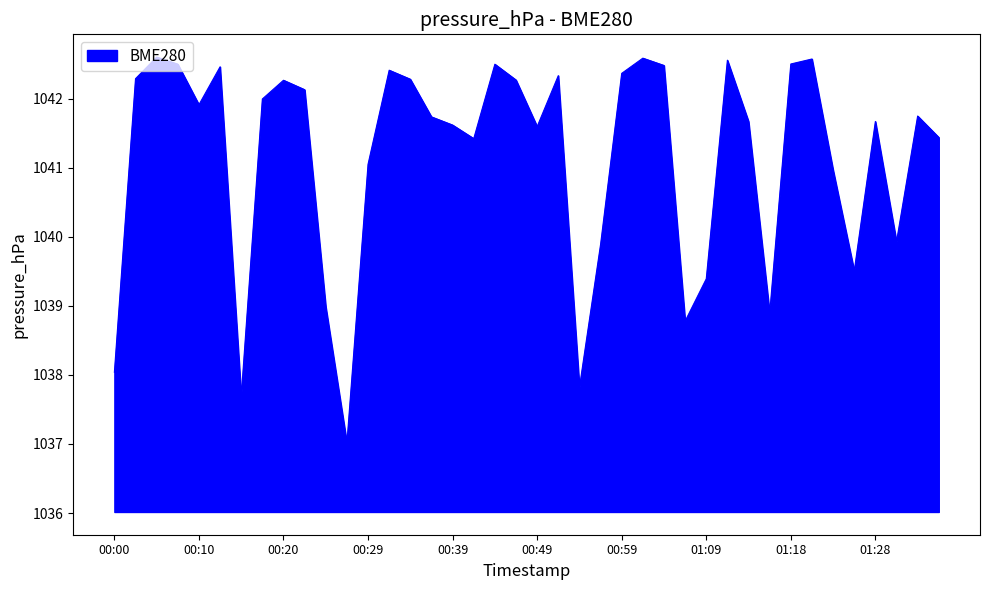

What is the difference between the second highest and second lowest values?

4.9